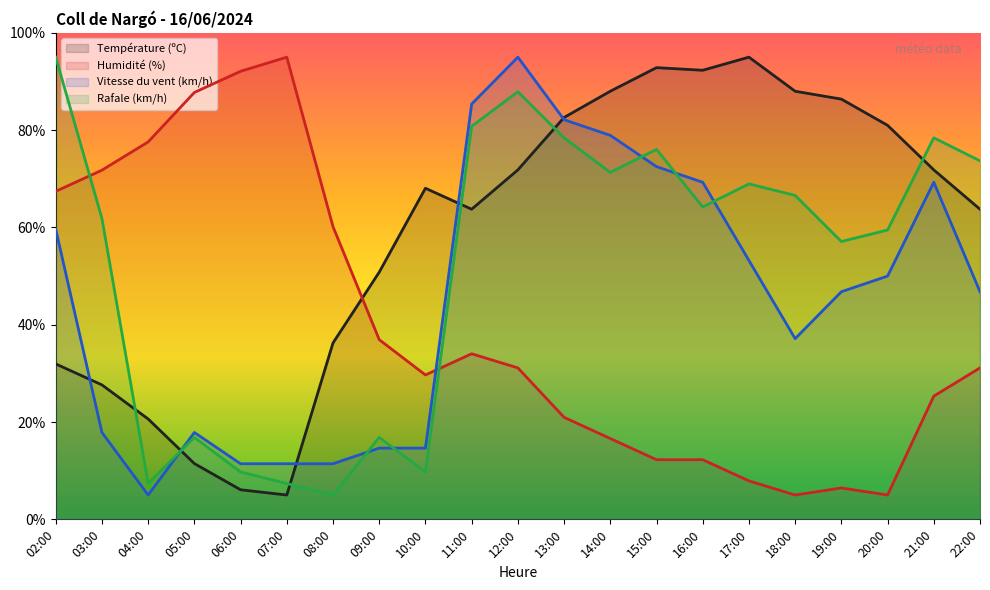

What is the maximum value for Température (ºC)?

95.0